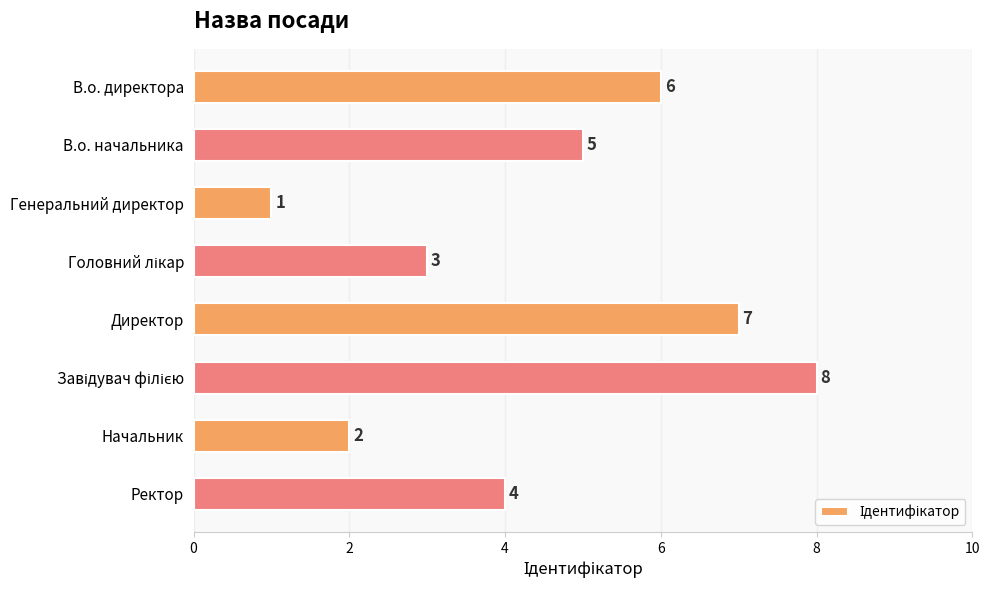

What is the minimum value shown in the chart?

1